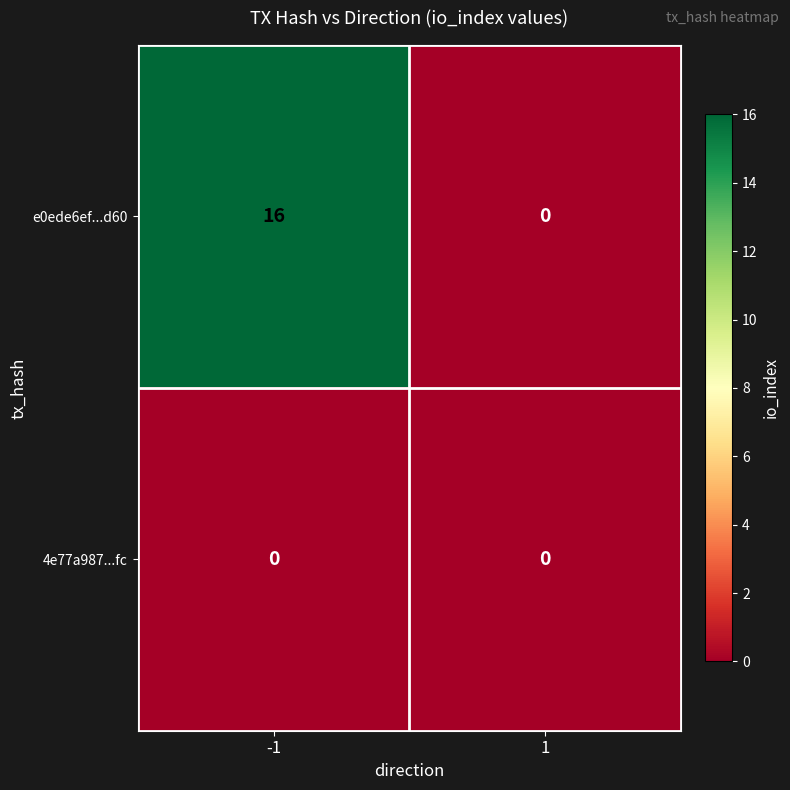

Rank the series by their maximum value, from lowest to highest.

4e77a987...fc, e0ede6ef...d60